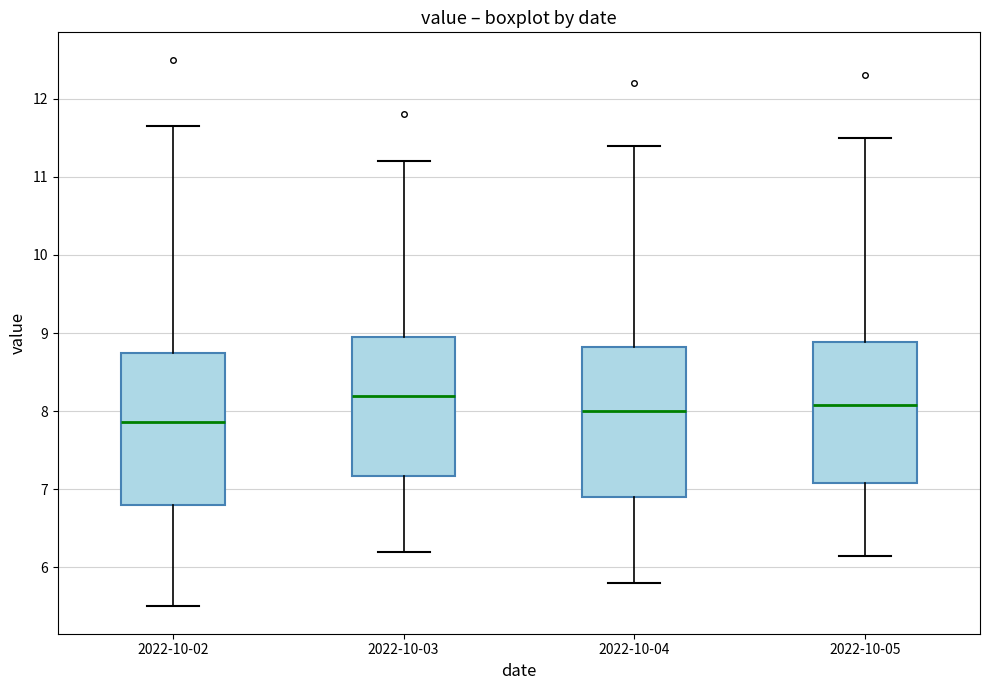

Which box's median line is the lowest?

2022-10-02